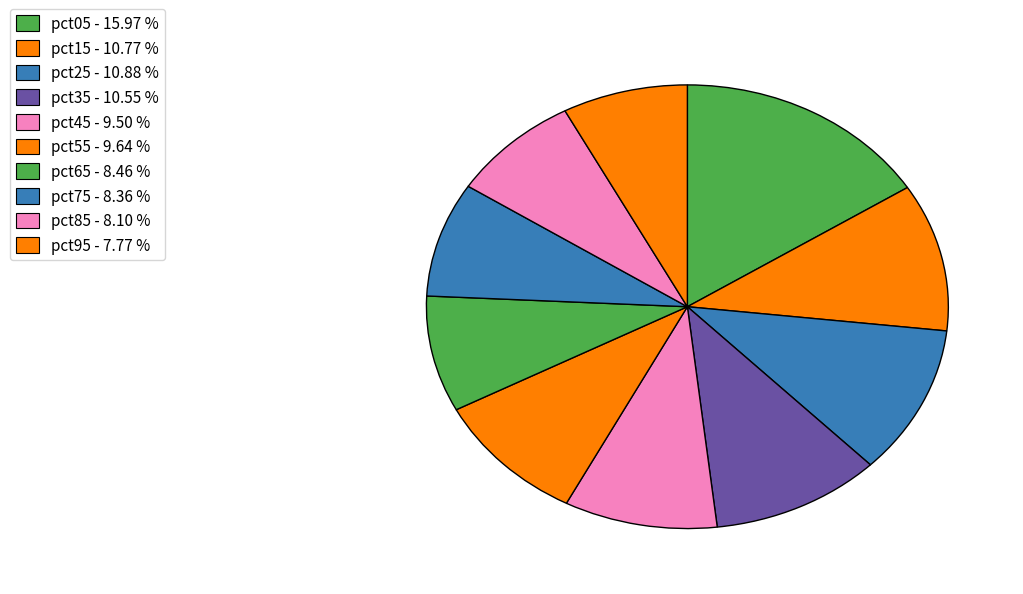

How many segments does this pie chart have?

10